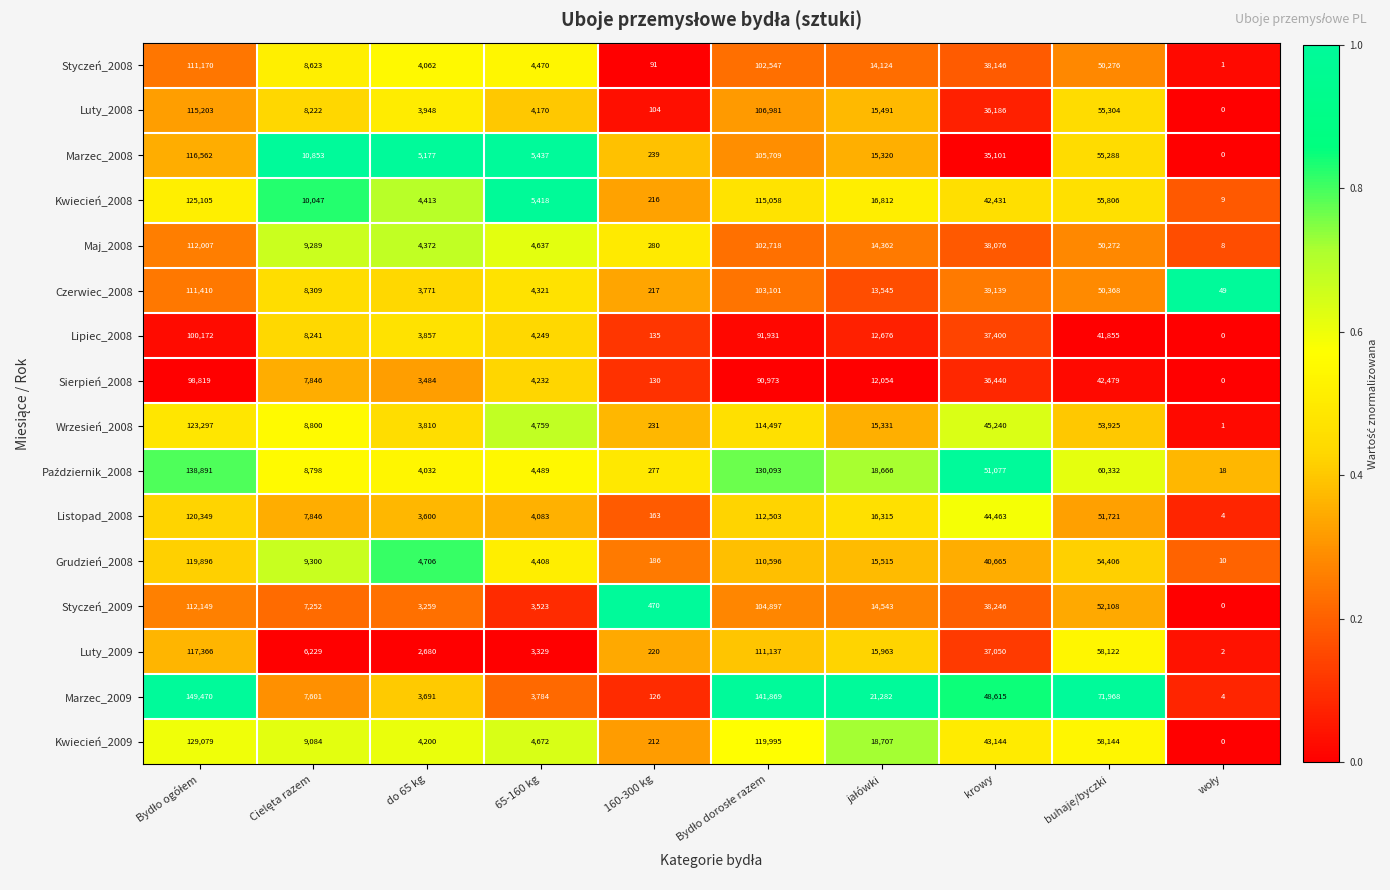

What is the greatest value displayed?

149470